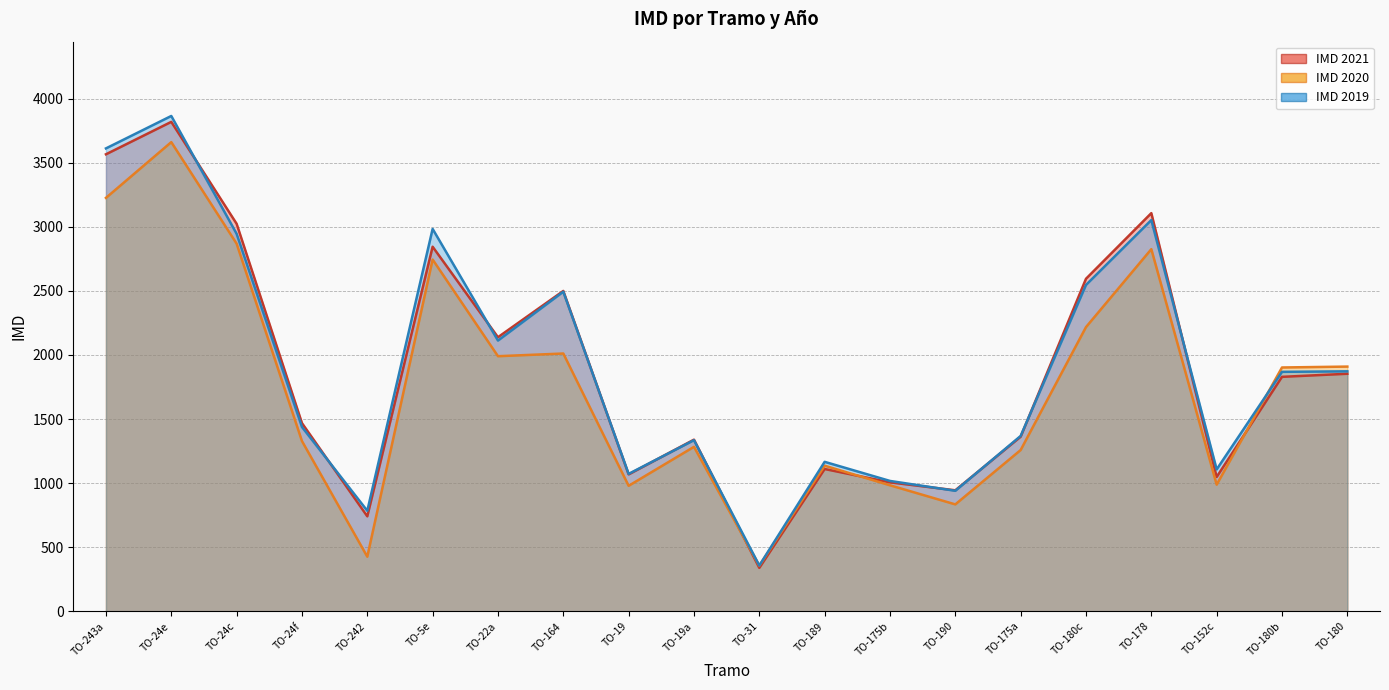

Count the number of categories in the chart.

20